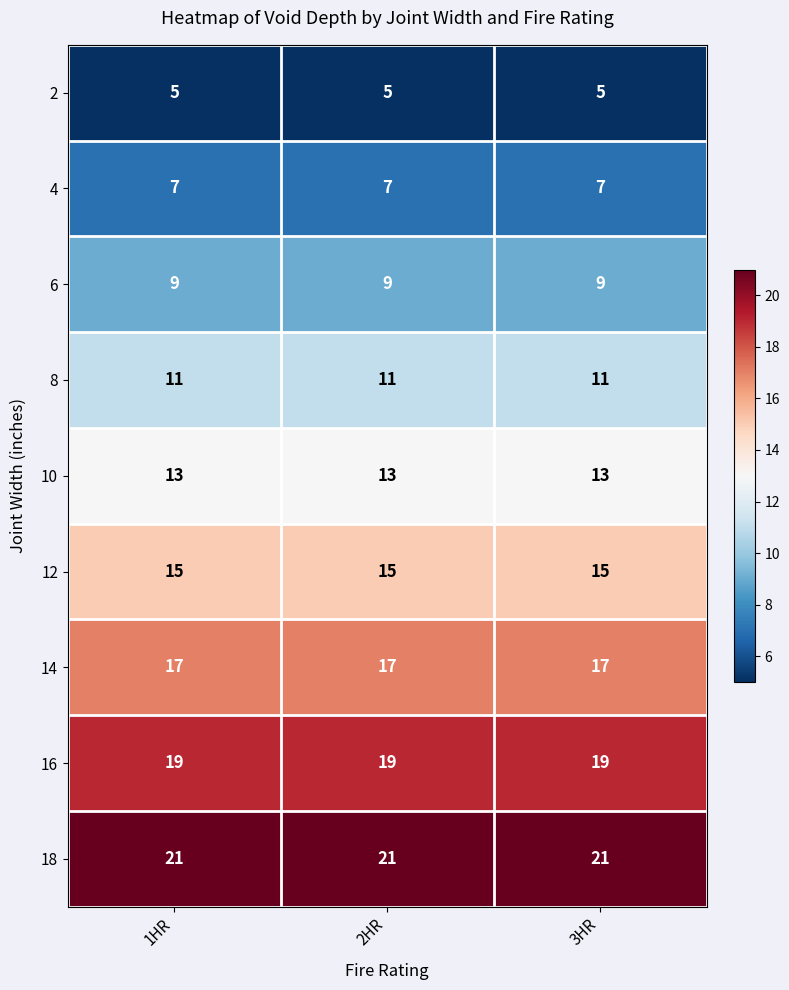

What is the sum of the 12 values at 2HR and 3HR?

30